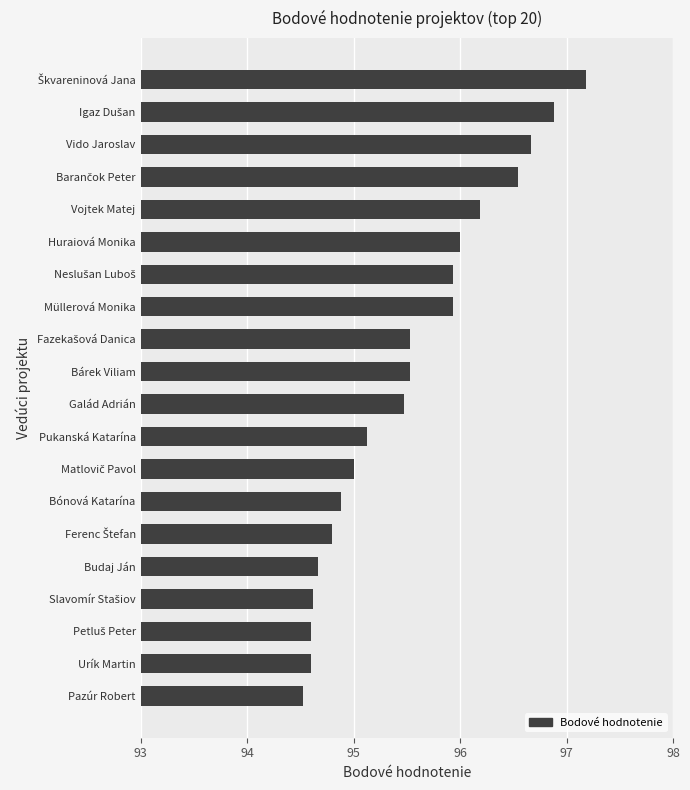

What is the change in value from Vojtek Matej to Müllerová Monika?

-0.3